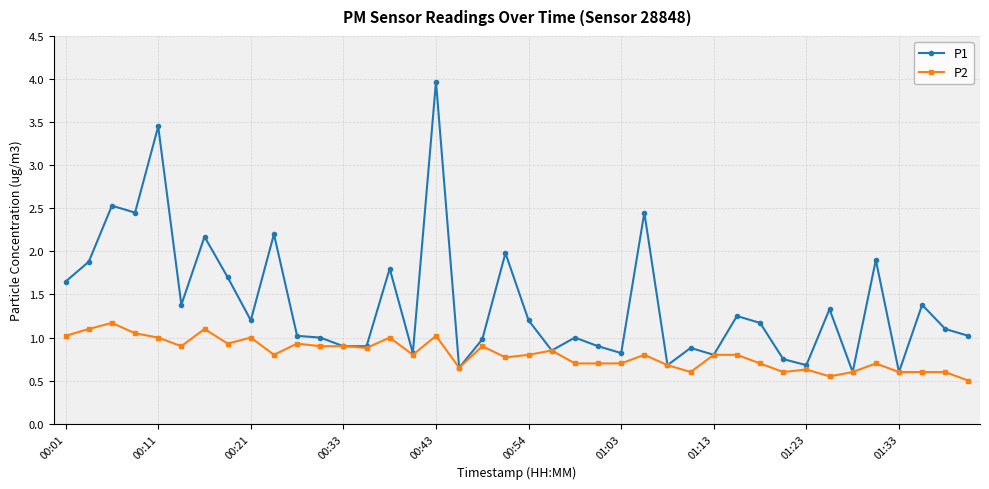

List the series in order of their peak value, lowest first.

P2, P1